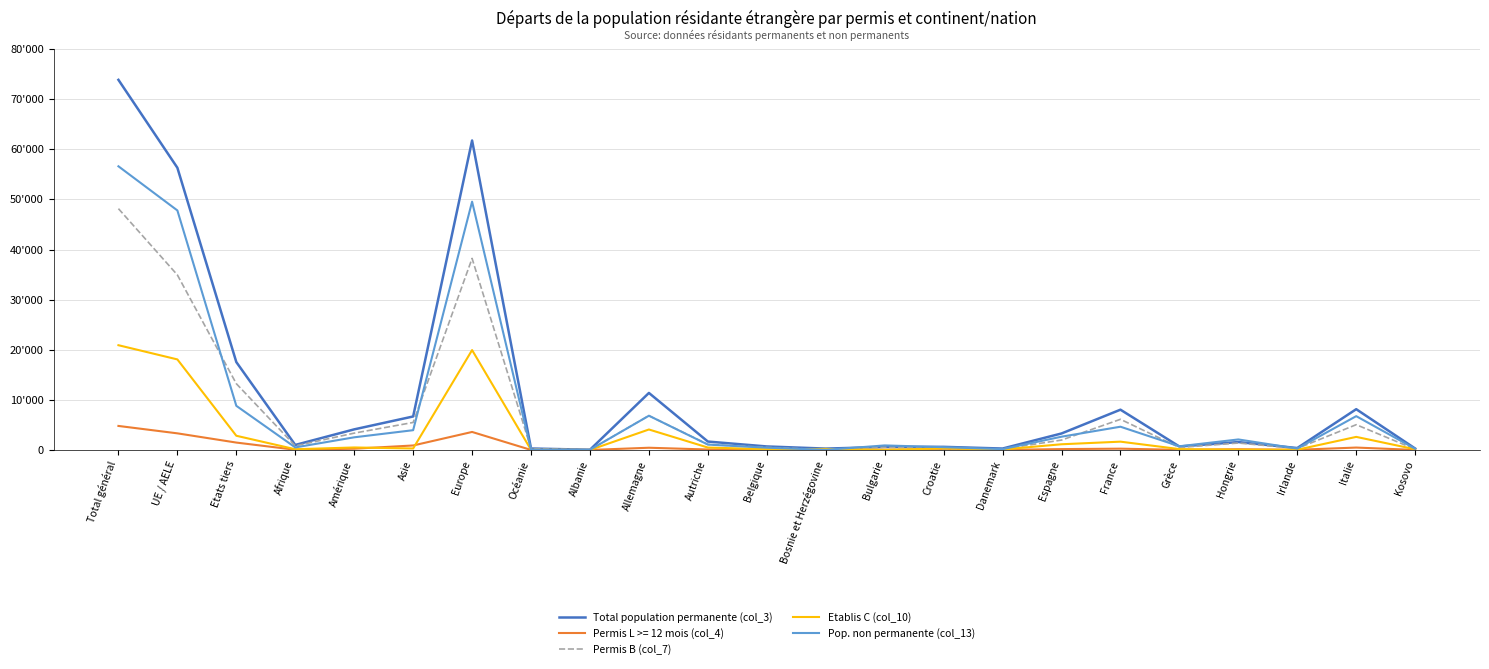

Is this an area chart (filled region under the line)?

No